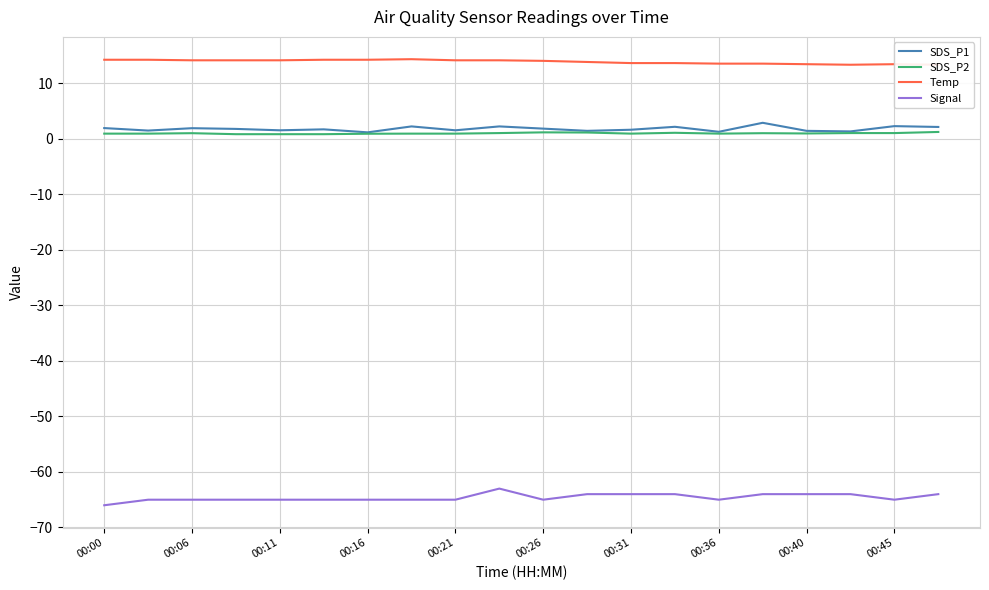

How many data points in Signal are above -65?

8